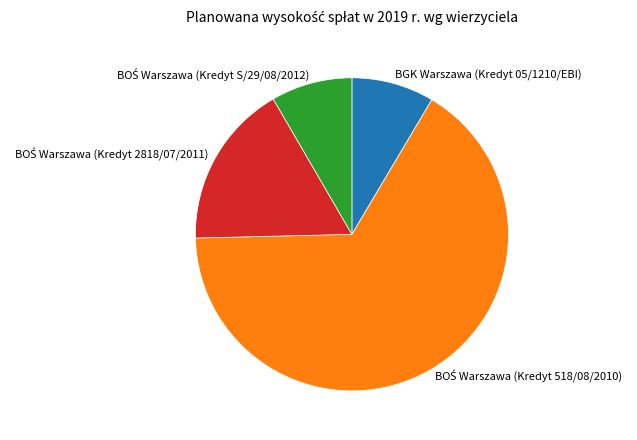

Is there any slice that represents more than half of the pie?

Yes